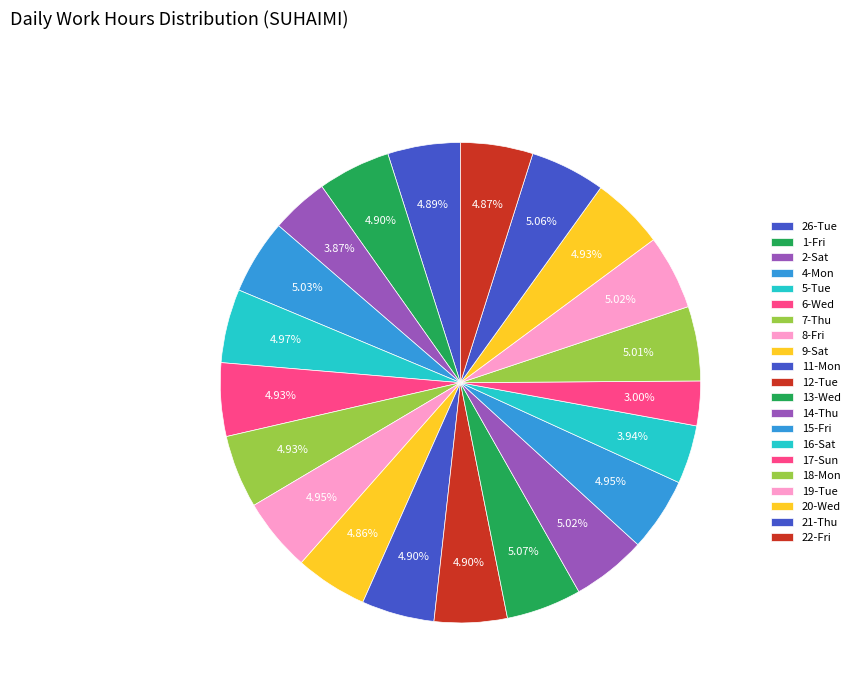

True or false: 26-Tue accounts for 5% of the total.

True